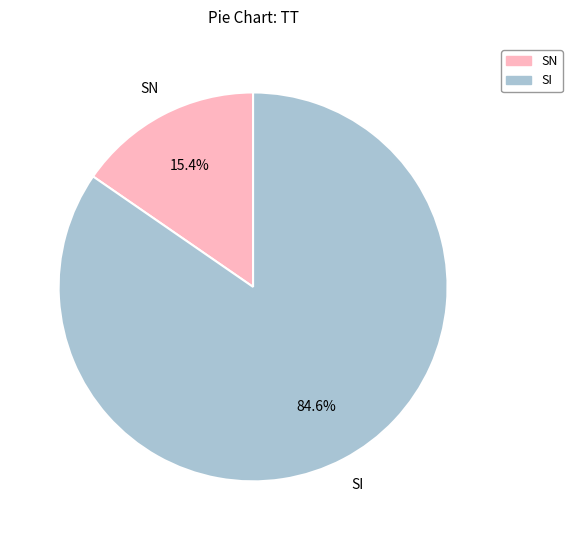

To the nearest percent, what is the difference between the largest and smallest slice percentages?

69%